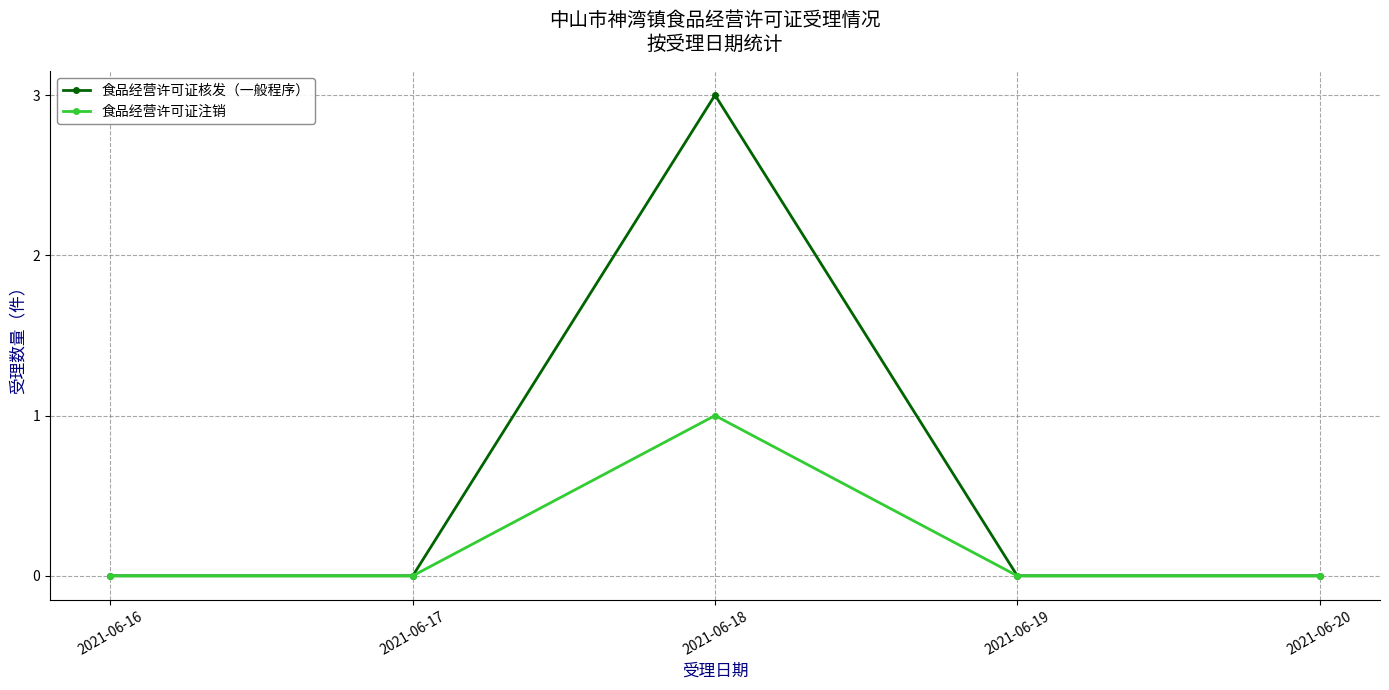

What is the value of the 食品经营许可证核发（一般程序） point at the 3rd from the left?

3